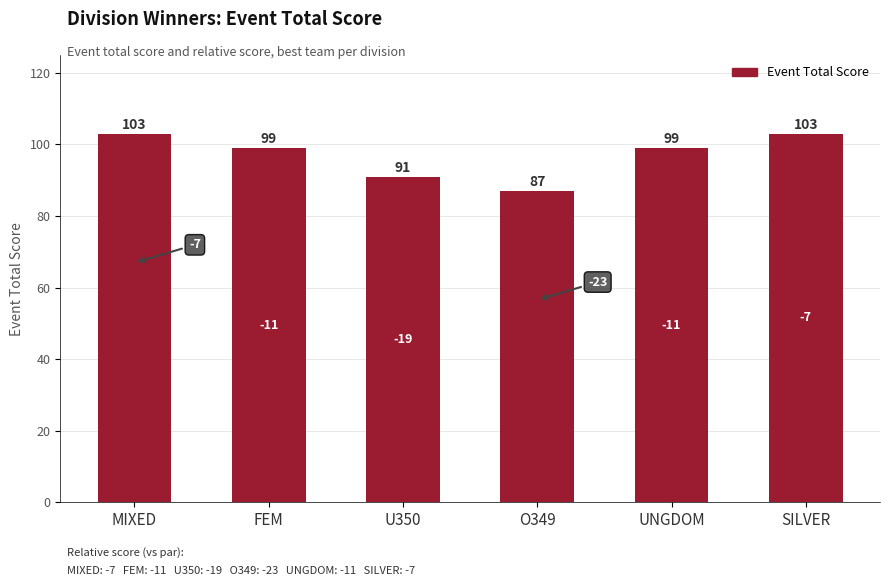

Reading left to right, what are all the values shown in this chart?

103	99	91	87	99	103